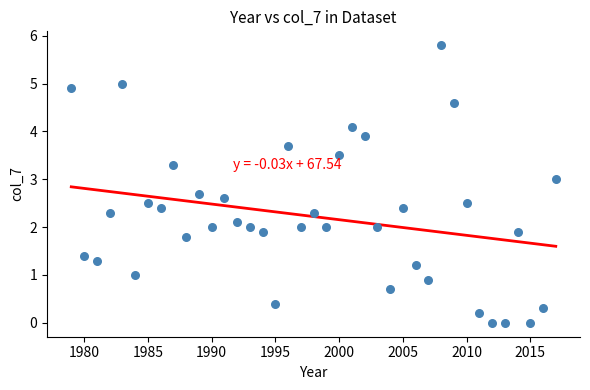

What is the range of Y values (max minus min)?

5.8